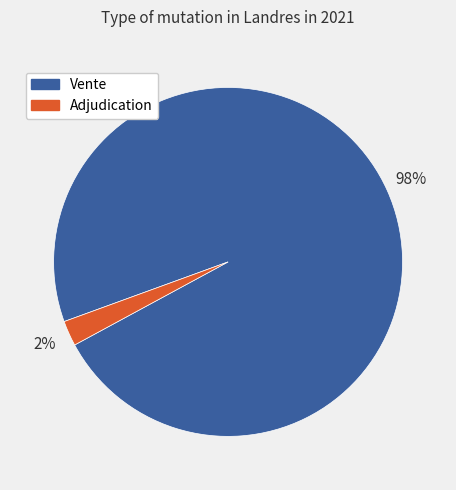

Is there any slice that represents more than half of the pie?

Yes